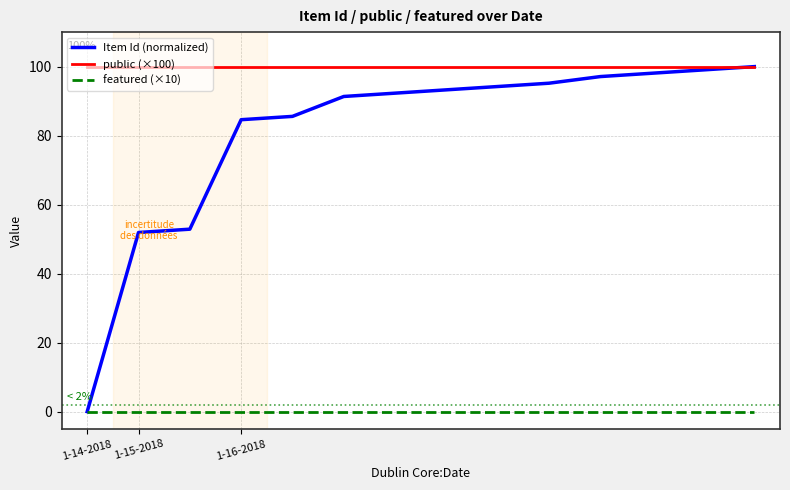

Rank the series by their average value, from lowest to highest.

featured (×10), Item Id (normalized), public (×100)